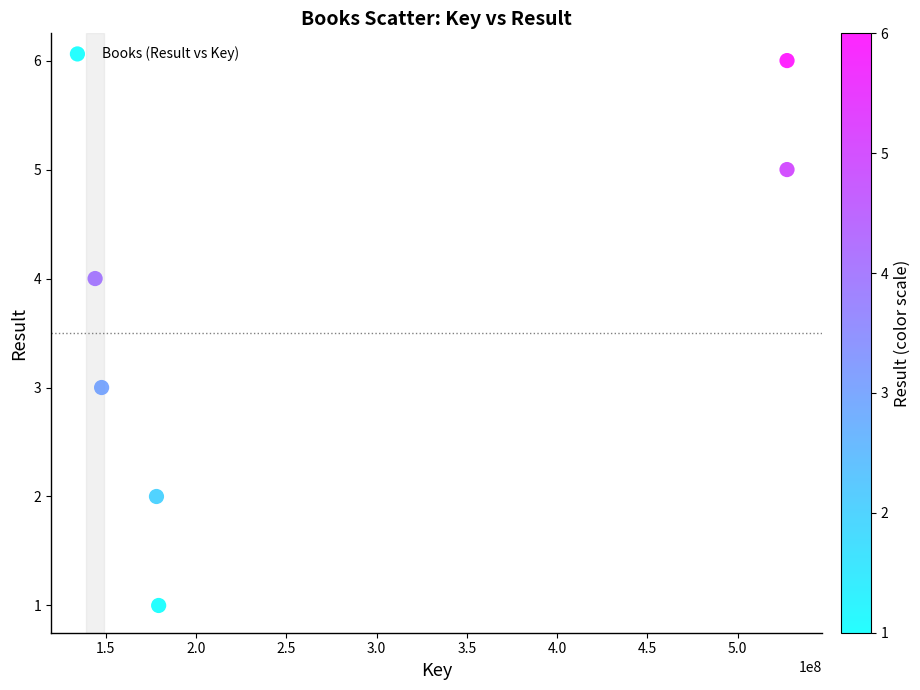

What is the average X value?

283901261